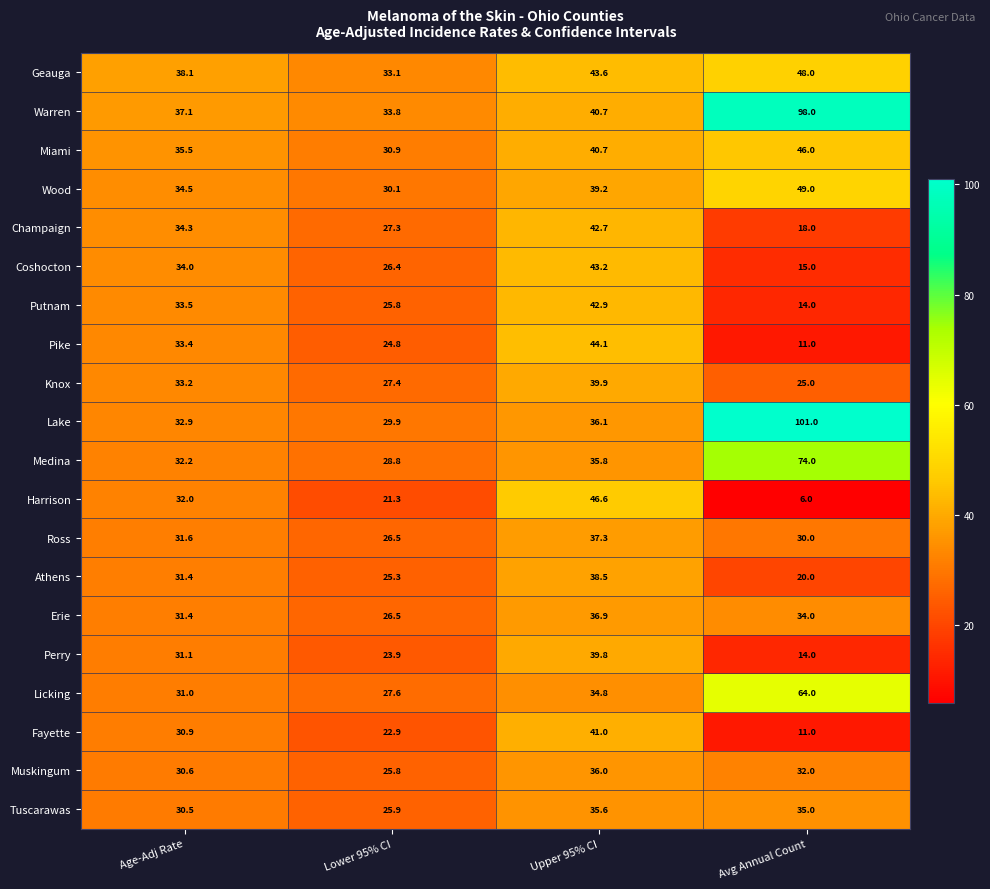

What is the difference between the Coshocton values at Upper 95% CI and Lower 95% CI?

16.8